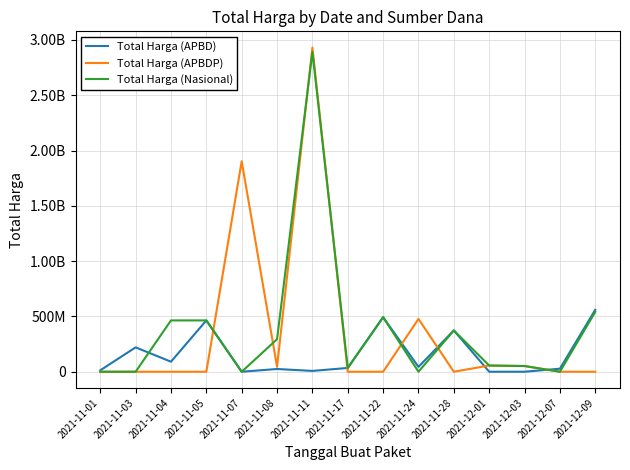

Is it true that Total Harga (APBD) equals 43859200 at 2021-11-24?

True